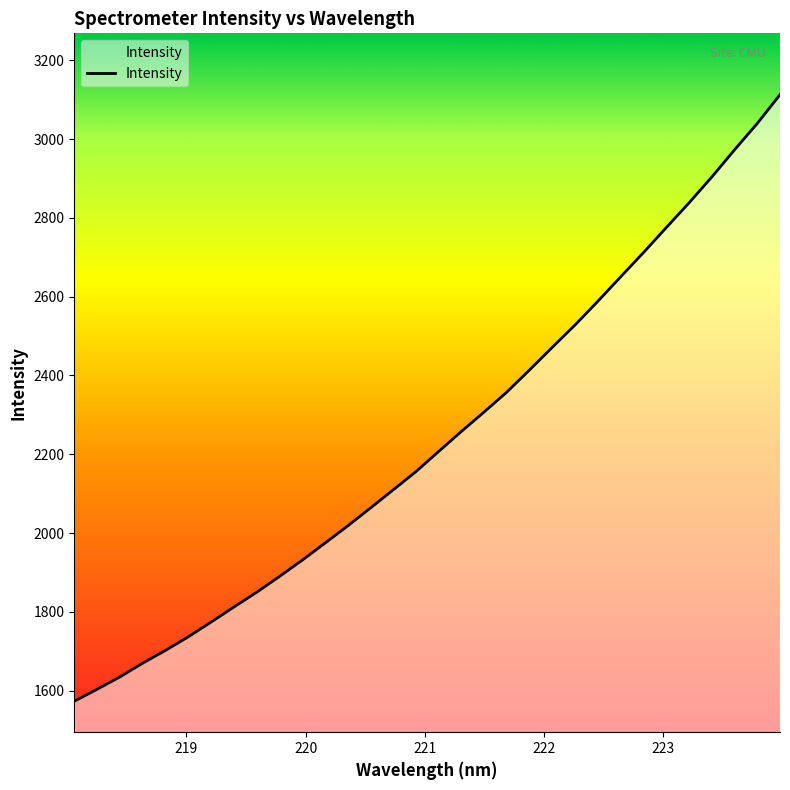

What is the difference between the maximum and minimum values?

1539.3